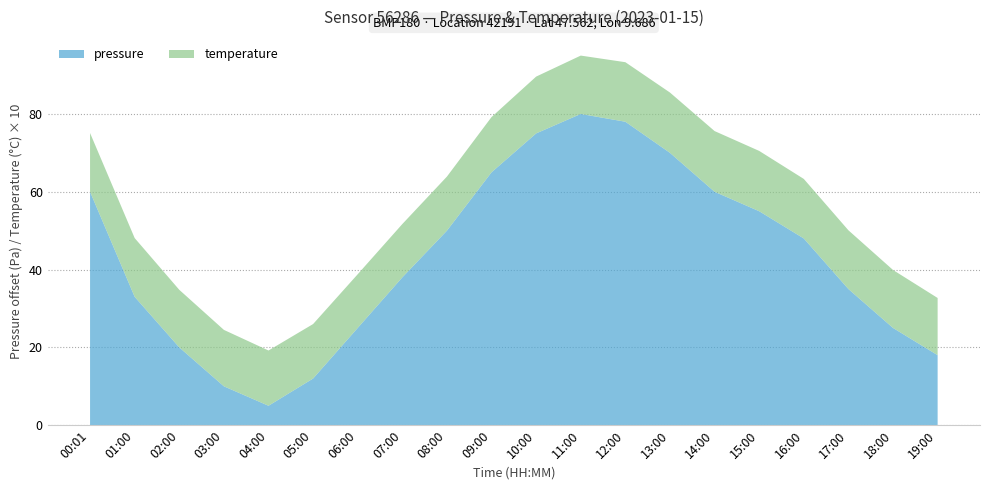

Reading left to right, list all the values displayed in this chart.

pressure: 00:01=96010.0	01:00=95983.0	02:00=95970.0	03:00=95960.0	04:00=95955.0	05:00=95962.0	06:00=95975.0	07:00=95988.0	08:00=96000.0	09:00=96015.0	10:00=96025.0	11:00=96030.0	12:00=96028.0	13:00=96020.0	14:00=96010.0	15:00=96005.0	16:00=95998.0	17:00=95985.0	18:00=95975.0	19:00=95968.0
temperature: 00:01=15.1	01:00=15.1	02:00=14.8	03:00=14.5	04:00=14.2	05:00=14.0	06:00=13.8	07:00=13.7	08:00=13.9	09:00=14.2	10:00=14.6	11:00=15.0	12:00=15.3	13:00=15.5	14:00=15.6	15:00=15.5	16:00=15.3	17:00=15.1	18:00=14.9	19:00=14.7